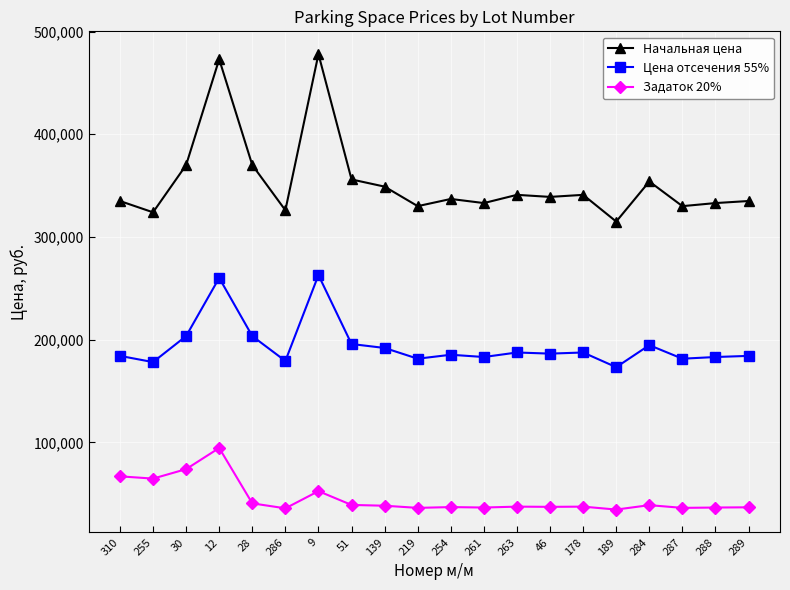

Where is the first local minimum for Начальная цена?

255